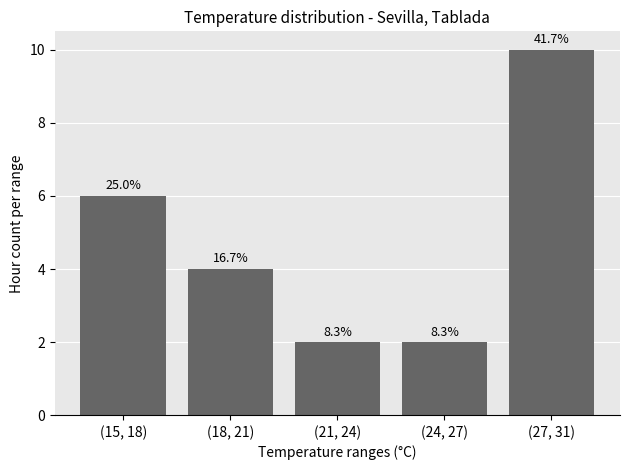

Approximately how many times larger is the value at (27, 31) compared to (24, 27)?

5.0